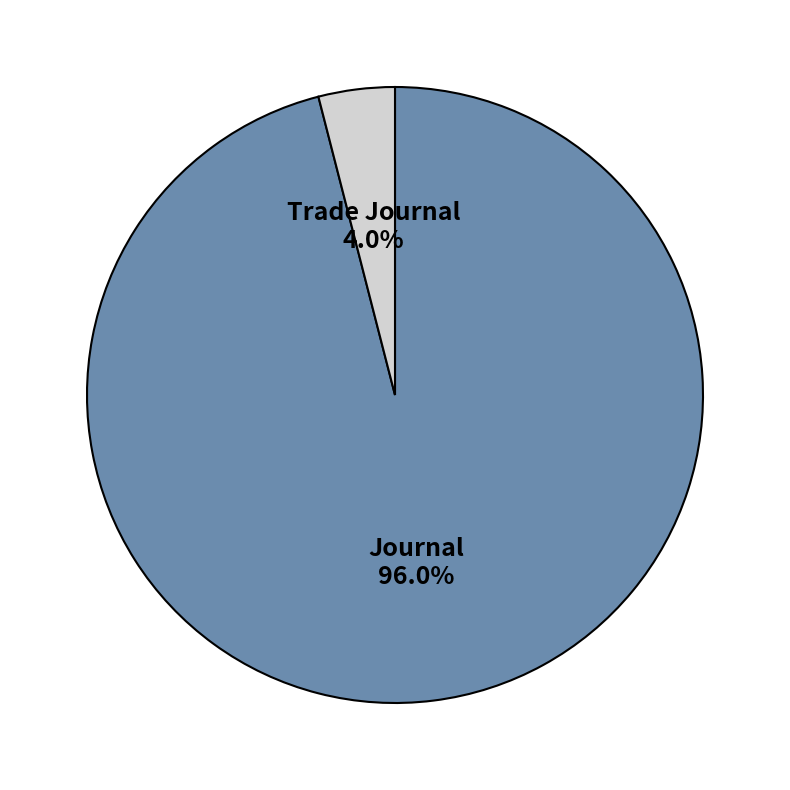

Is there any slice that represents more than half of the pie?

Yes